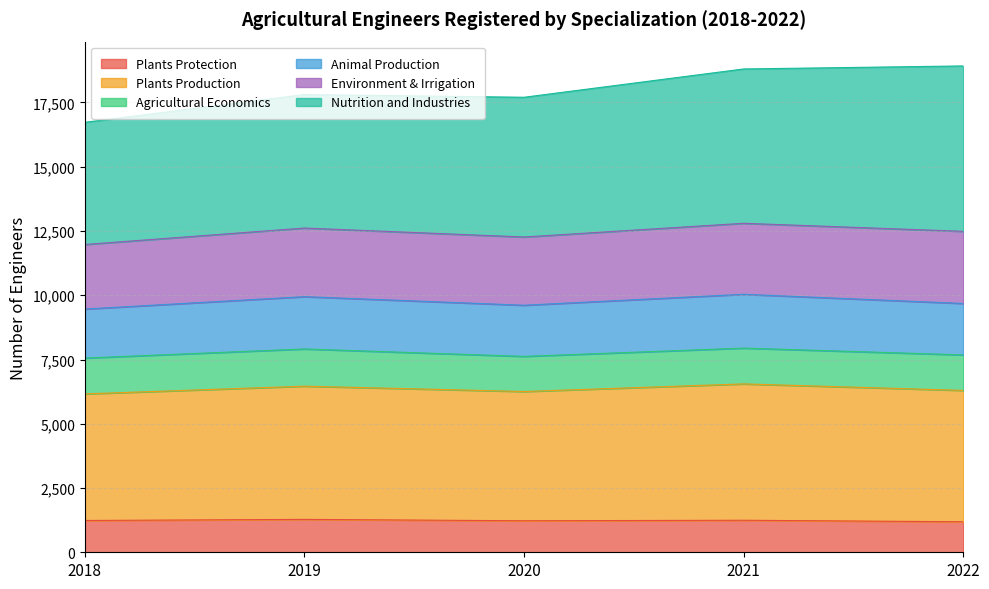

How many lines are shown in the chart?

6